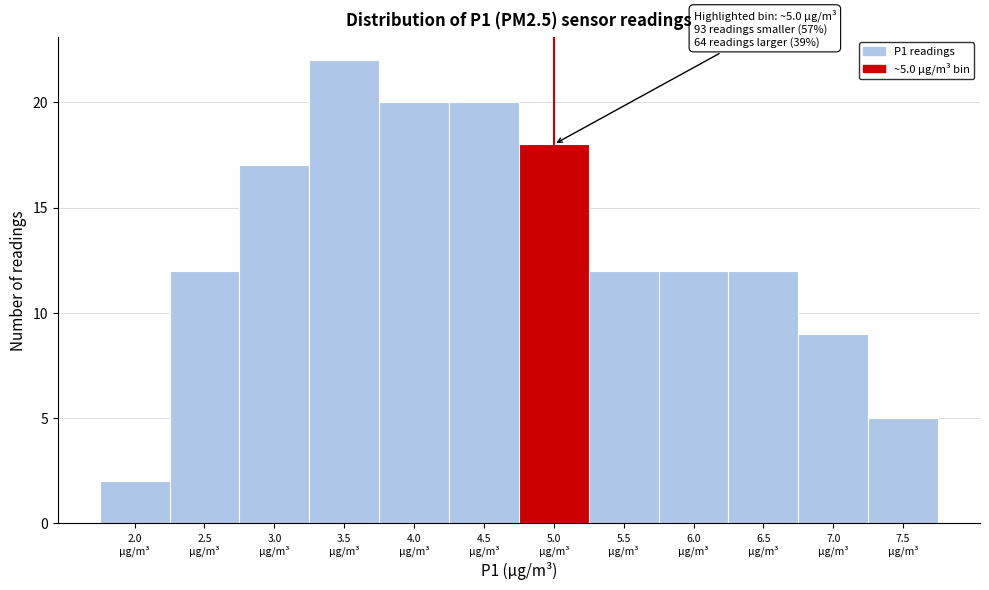

Reading left to right, extract all data points from this chart.

2	12	17	22	20	20	18	12	12	12	9	5